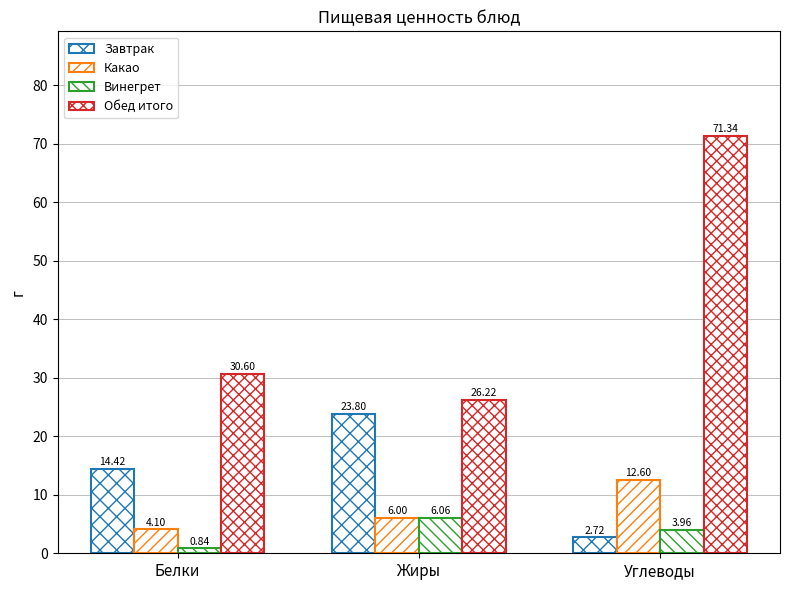

What is the difference between the highest and lowest values at Белки?

29.8